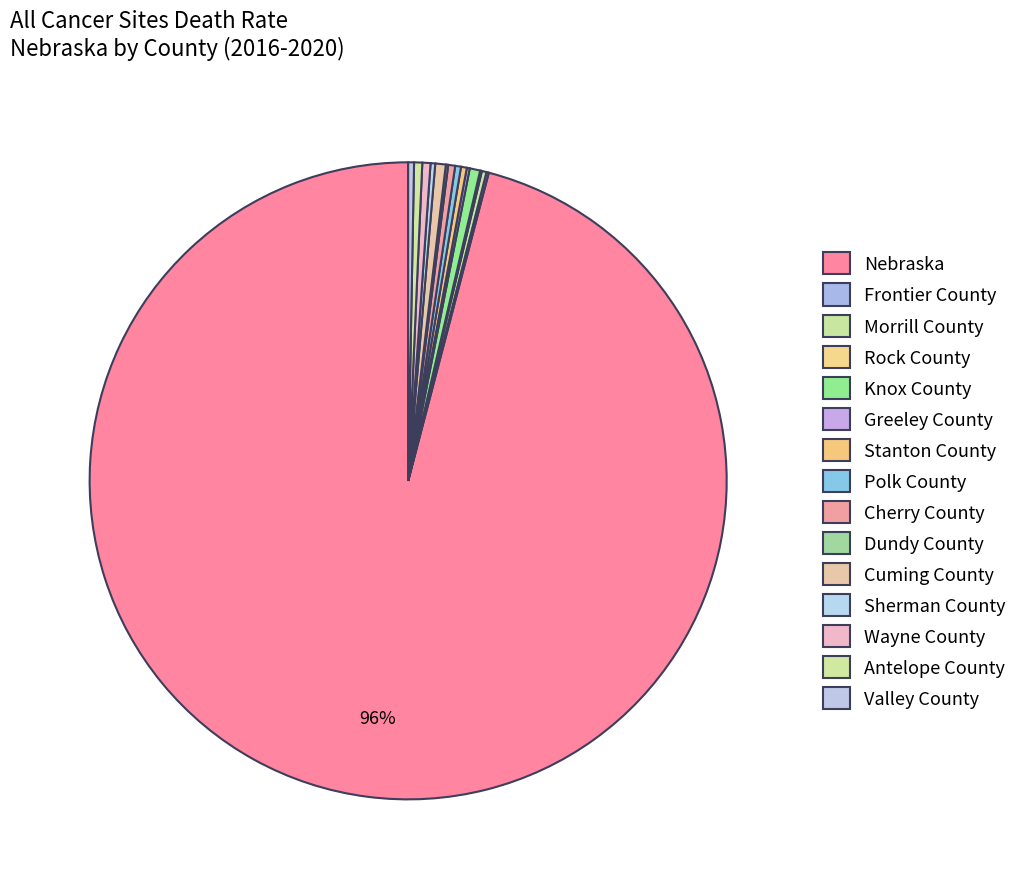

Which slice is the largest?

Nebraska